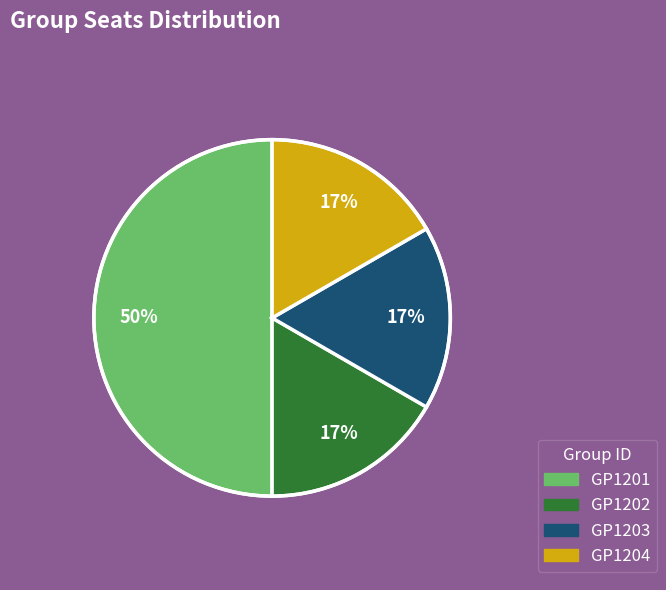

How many slices are in this pie chart?

4